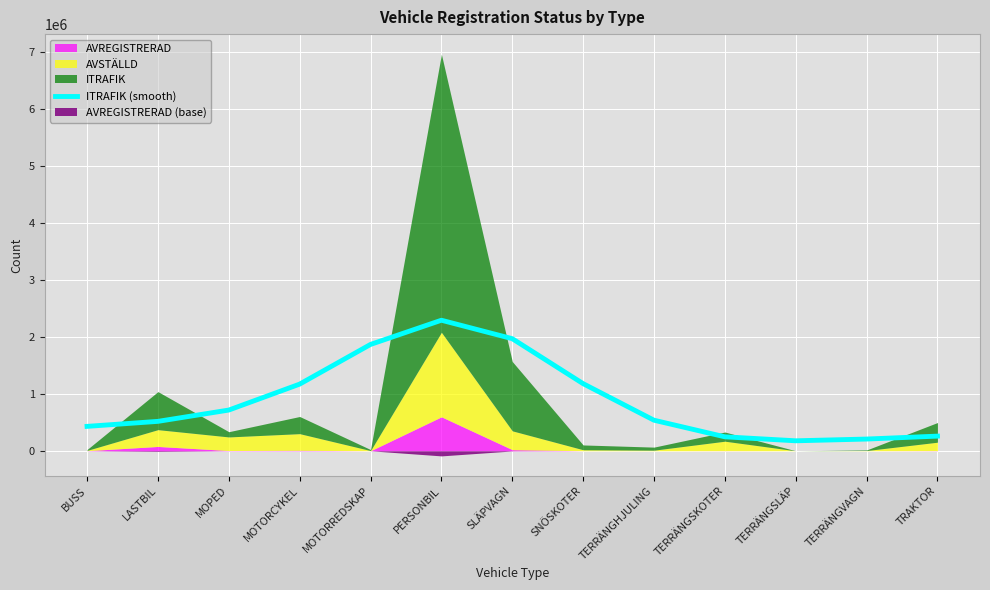

Which has a higher value, TERRÄNGSLÄP or MOTORREDSKAP?

MOTORREDSKAP